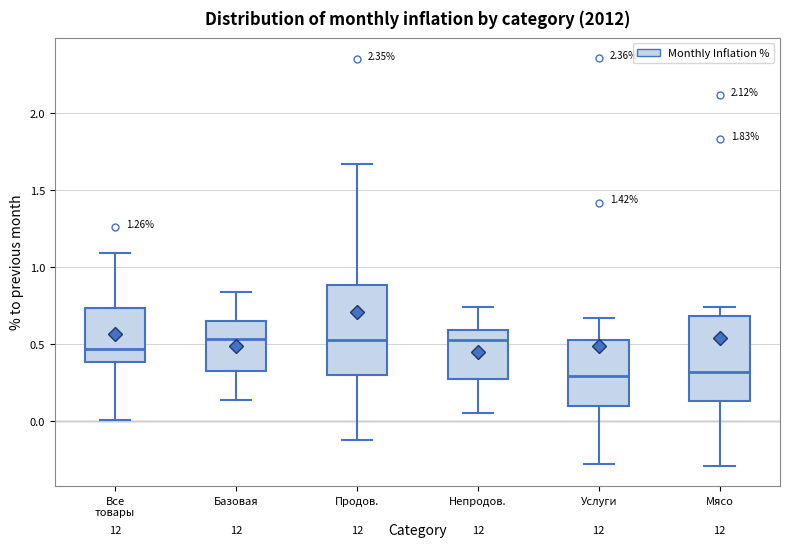

Reading left to right, transcribe this box plot: for each box, give where its median line is, the range the box spans, and where its two whiskers end, as read against the y-axis. The values are not printed on the chart, so give them approximately, as read against the axis.

Все товары: median 0.45, box 0.40 to 0.75, whiskers 0.00 to 1.10
Базовая: median 0.55, box 0.30 to 0.65, whiskers 0.15 to 0.85
Продов.: median 0.55, box 0.30 to 0.90, whiskers -0.10 to 1.65
Непродов.: median 0.55, box 0.30 to 0.60, whiskers 0.05 to 0.75
Услуги: median 0.30, box 0.10 to 0.55, whiskers -0.30 to 0.65
Мясо: median 0.30, box 0.15 to 0.70, whiskers -0.30 to 0.75